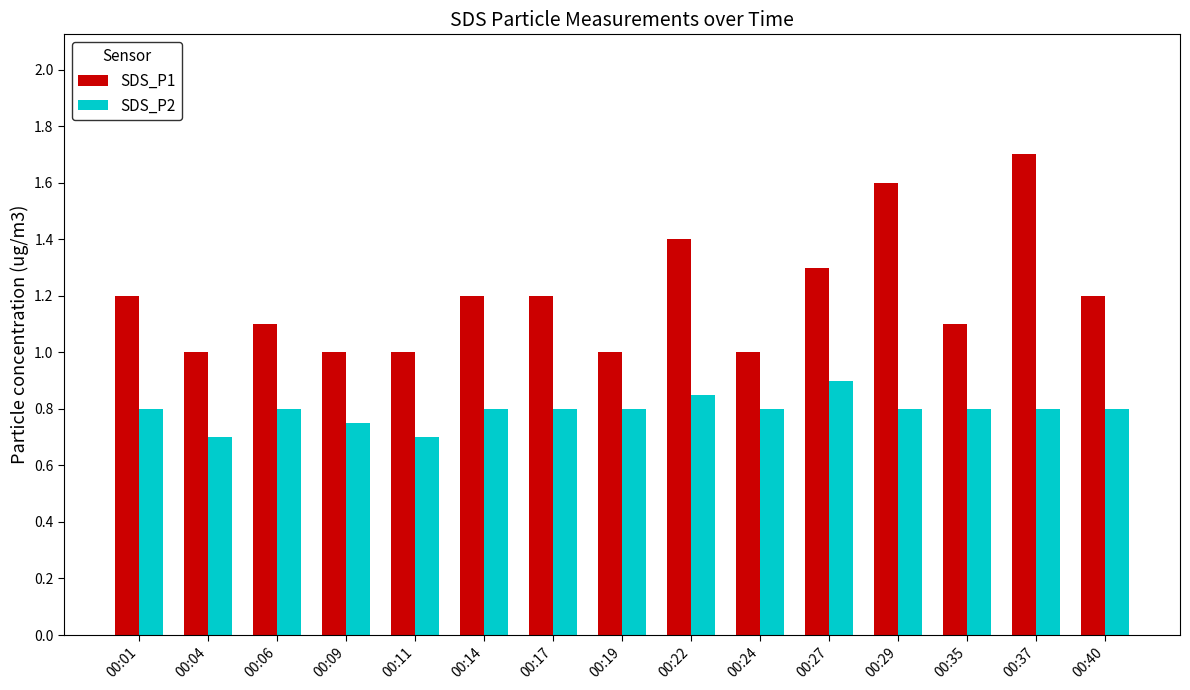

What is the total value across all series at 00:37?

2.5